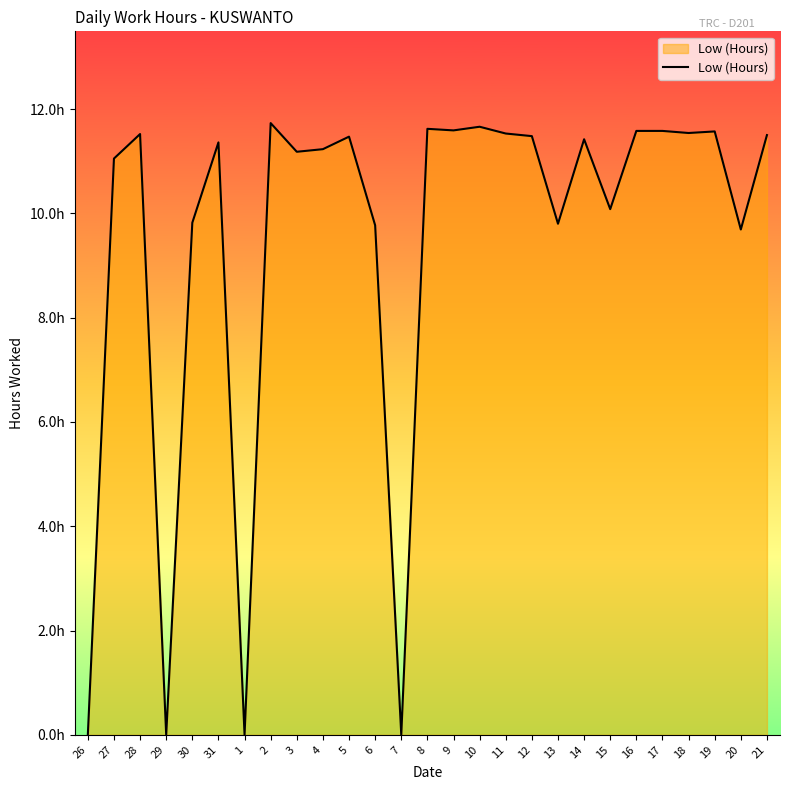

Where is the data nearest to the value 5?

20